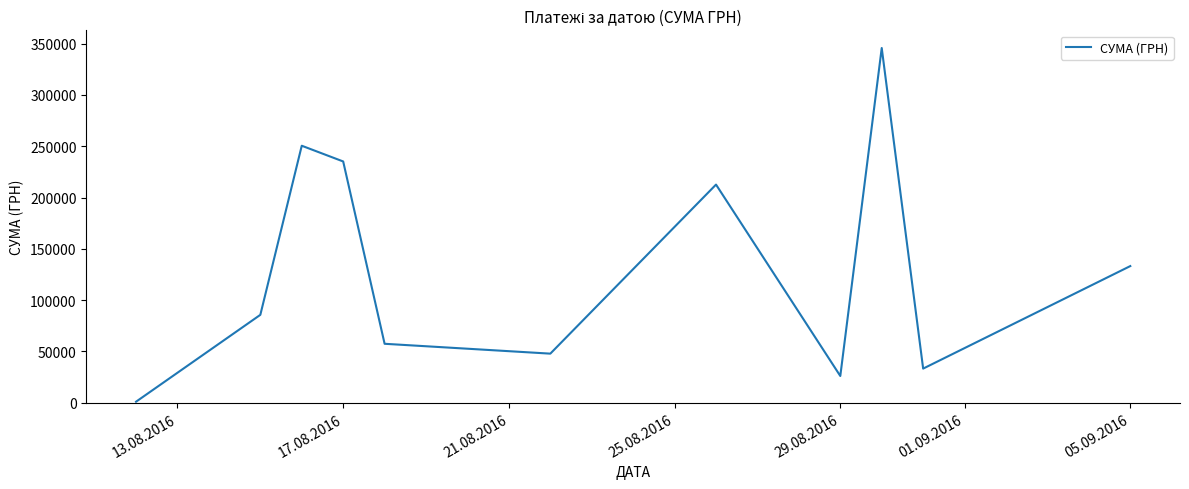

What is the average value?

129841.1